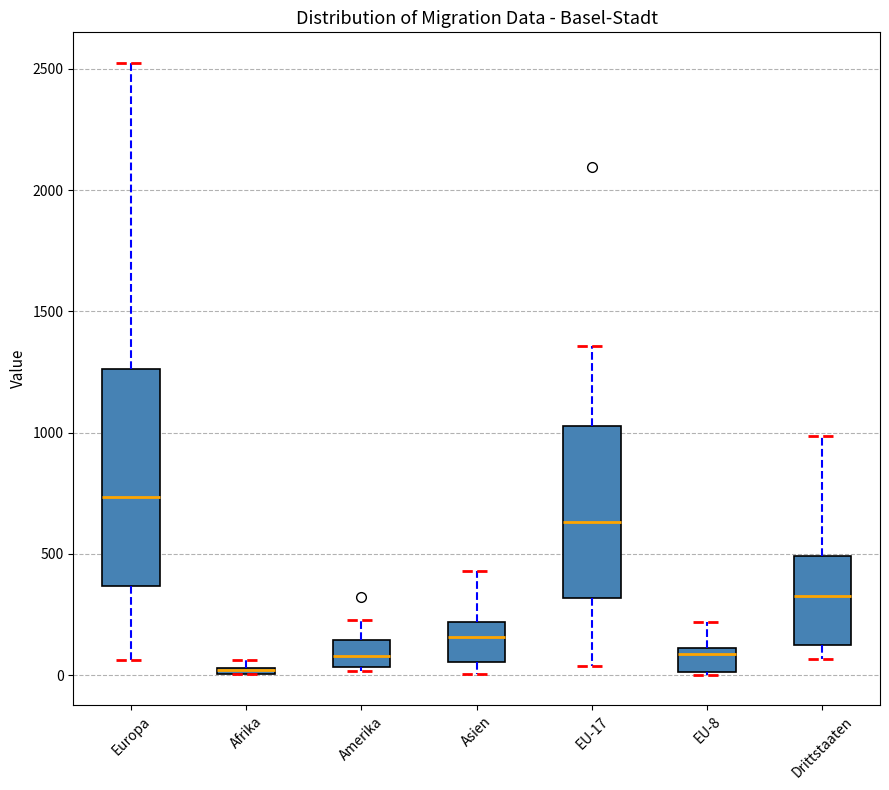

Where is the lower edge of the box for EU-8 on the y-axis? The values are not printed on the chart, so give them approximately, as read against the axis.

0